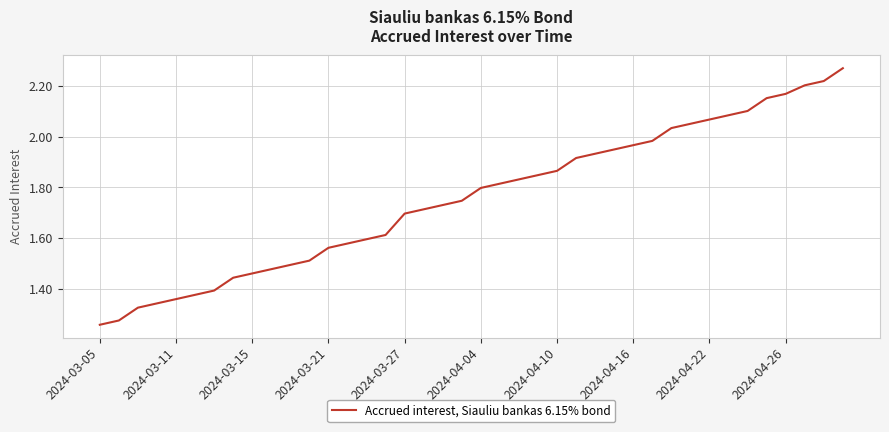

Is this an area chart (filled region under the line)?

No